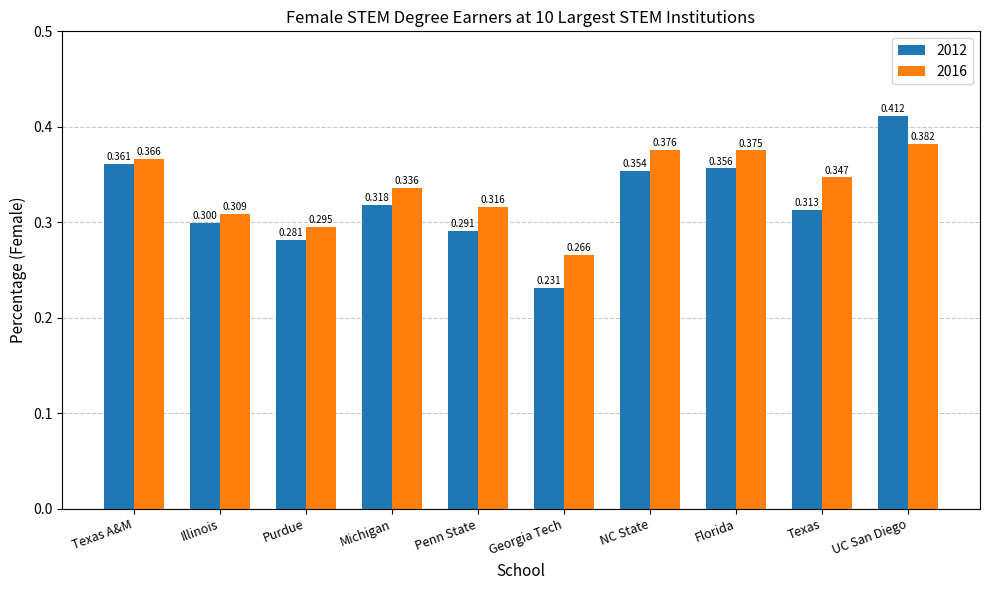

At which category is the sum across all series the highest?

UC San Diego